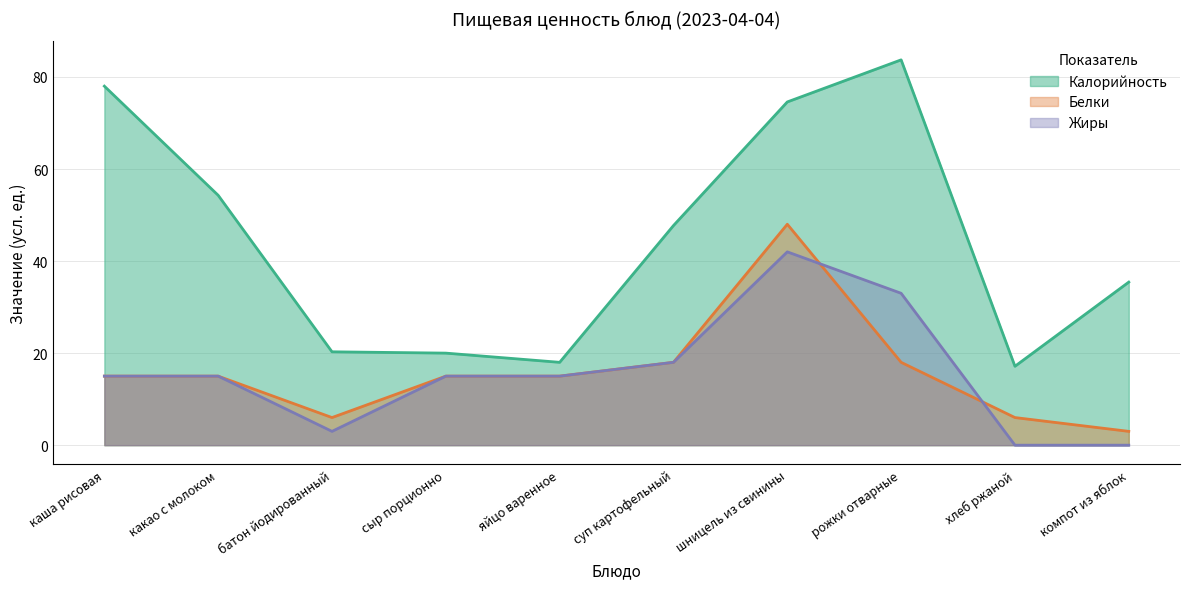

How many interior local peaks does the Белки series have?

1